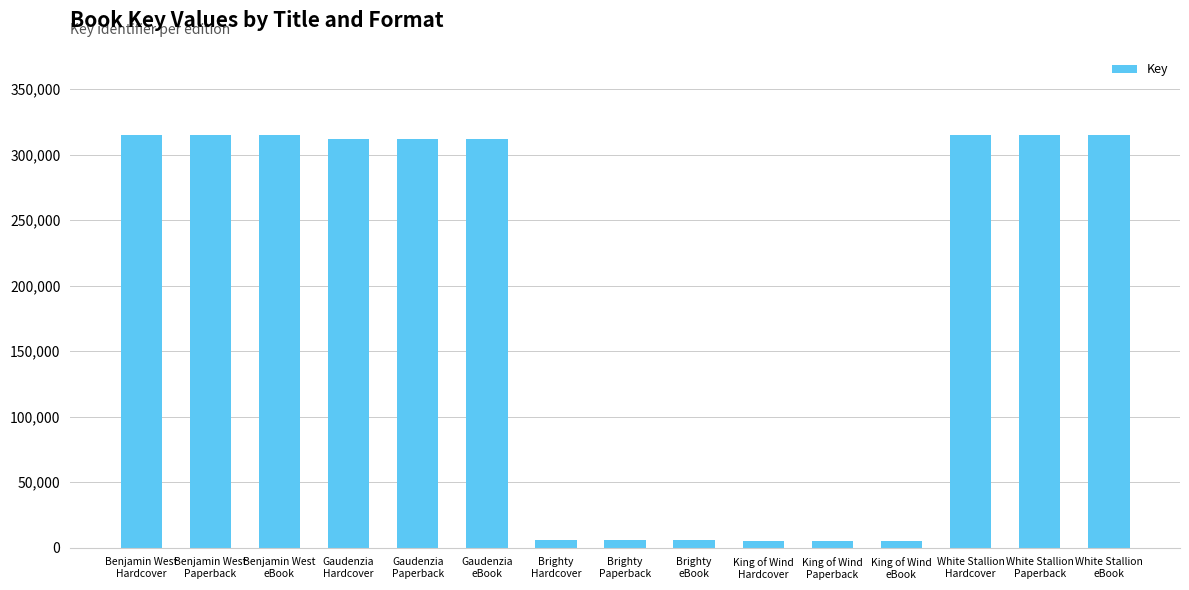

The value at Benjamin West
Hardcover is 84419. True or false?

False